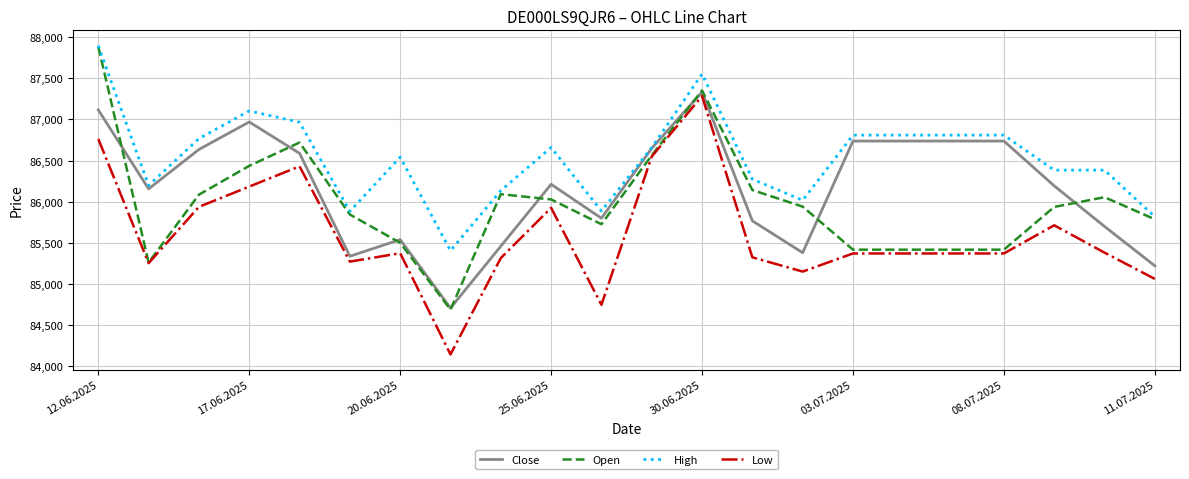

Which series has the largest total across all categories?

High